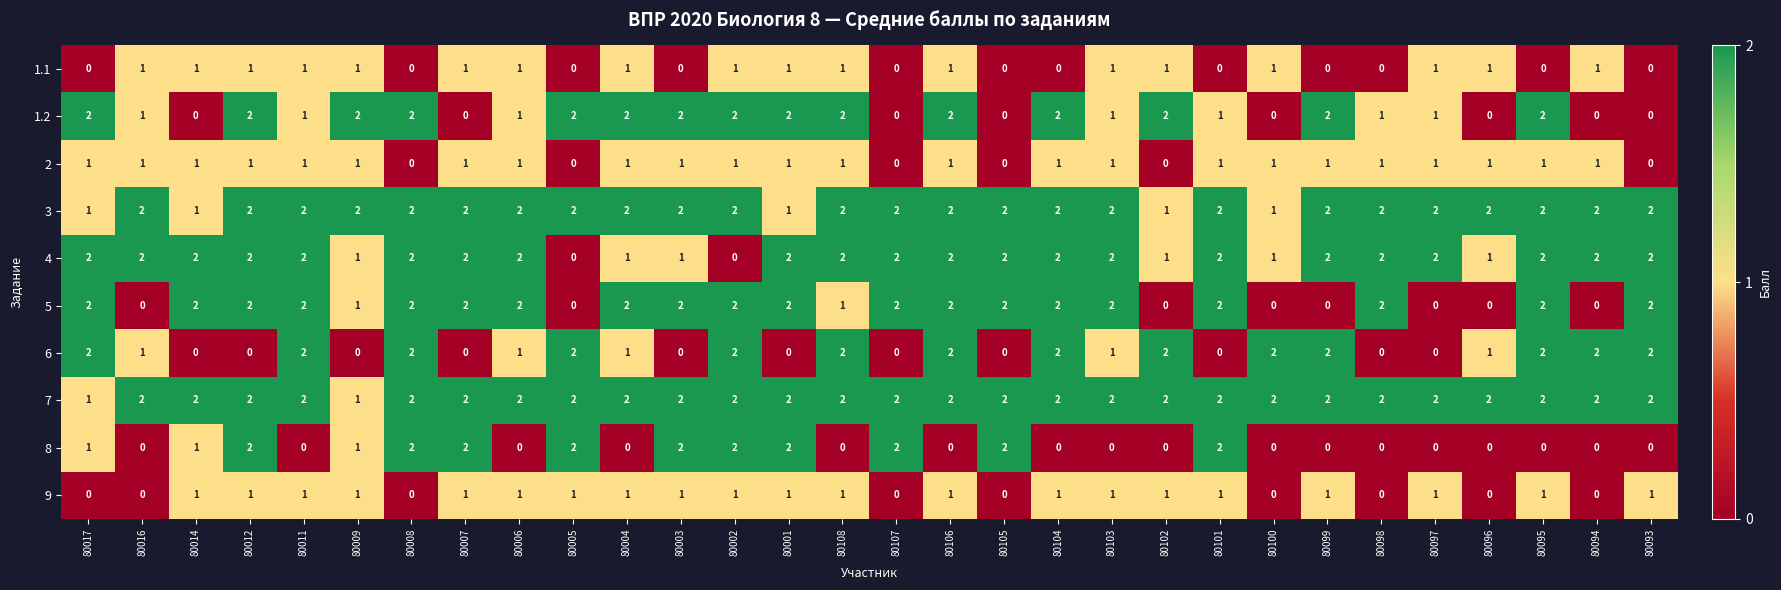

What is the total value across all series at 80007?

13